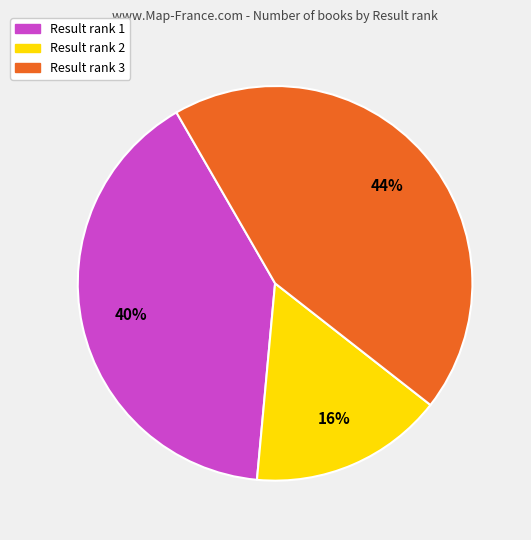

To the nearest percent, what is the difference between the largest and smallest slice percentages?

28%